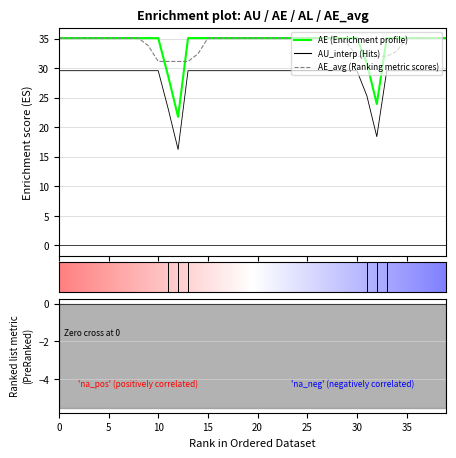

What position from the left is AU_interp?

2